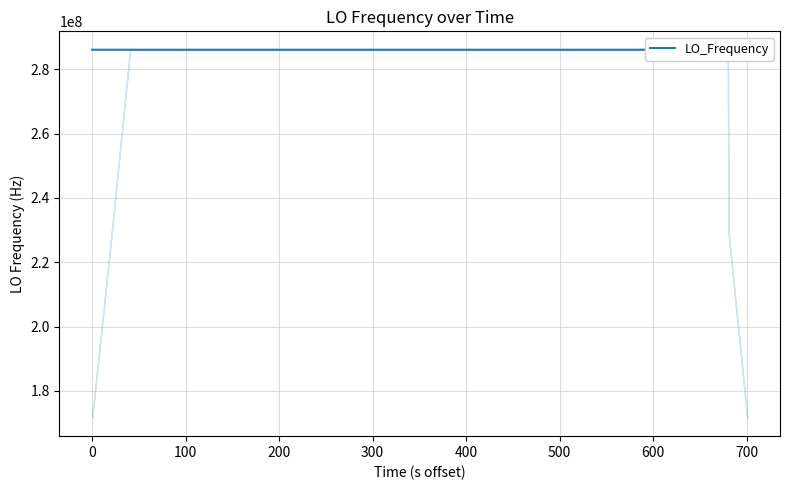

Count the number of values greater than 286046998.

20